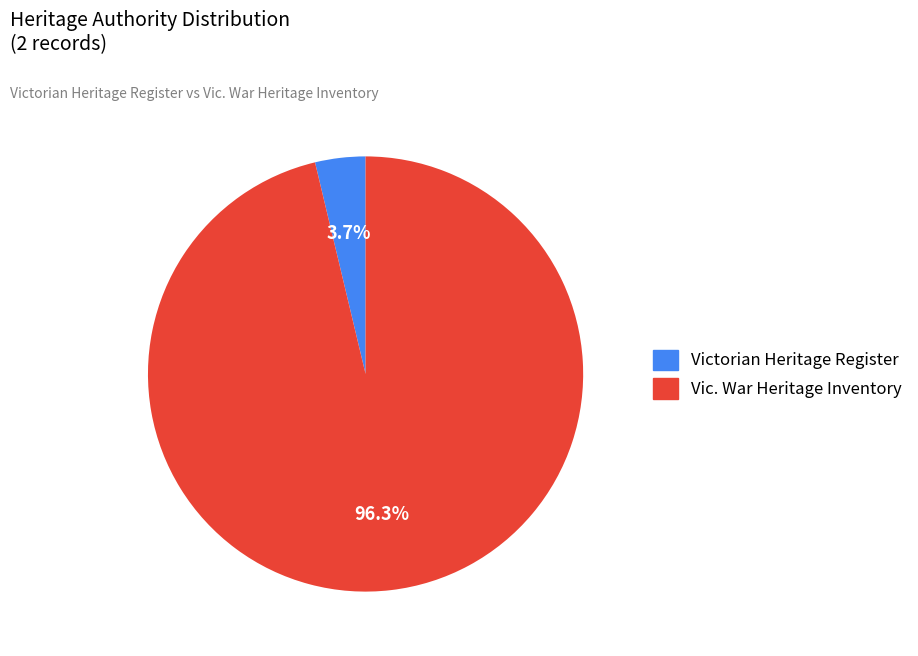

Is there any slice that represents more than half of the pie?

Yes